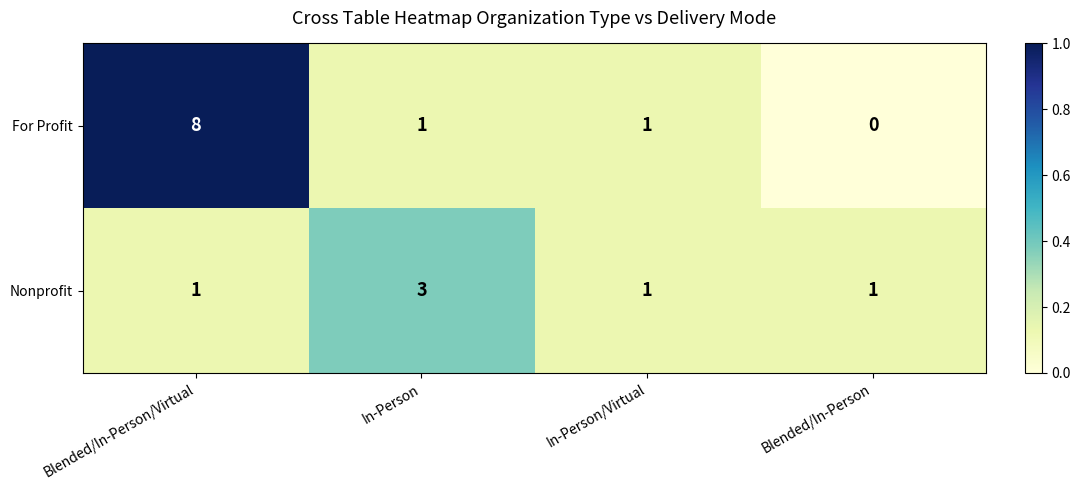

Which series has the widest spread of values?

For Profit